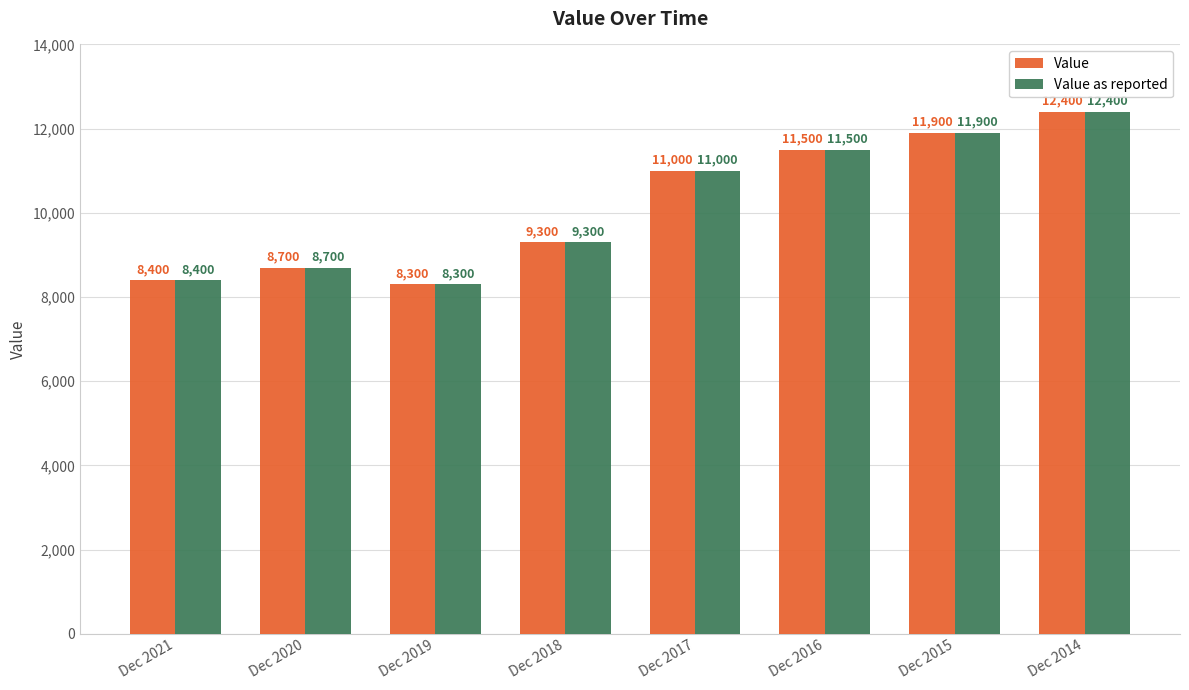

What is the difference between the maximum and minimum values in the Value as reported series?

4100